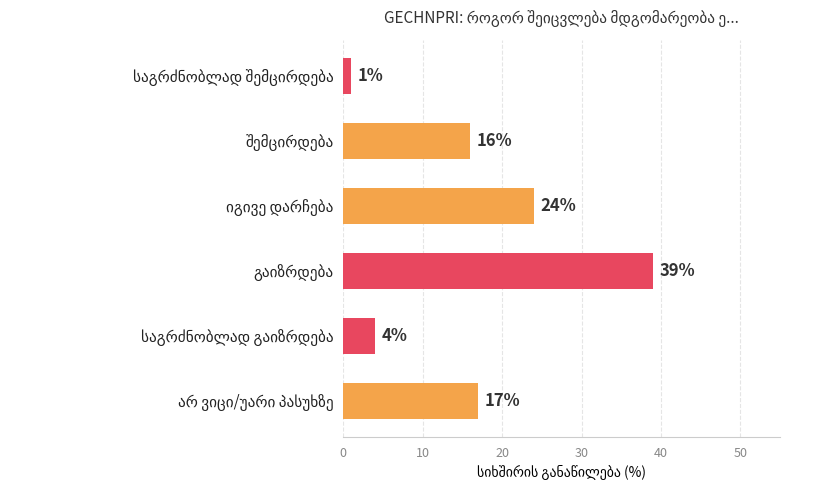

What is the sum of all values?

101